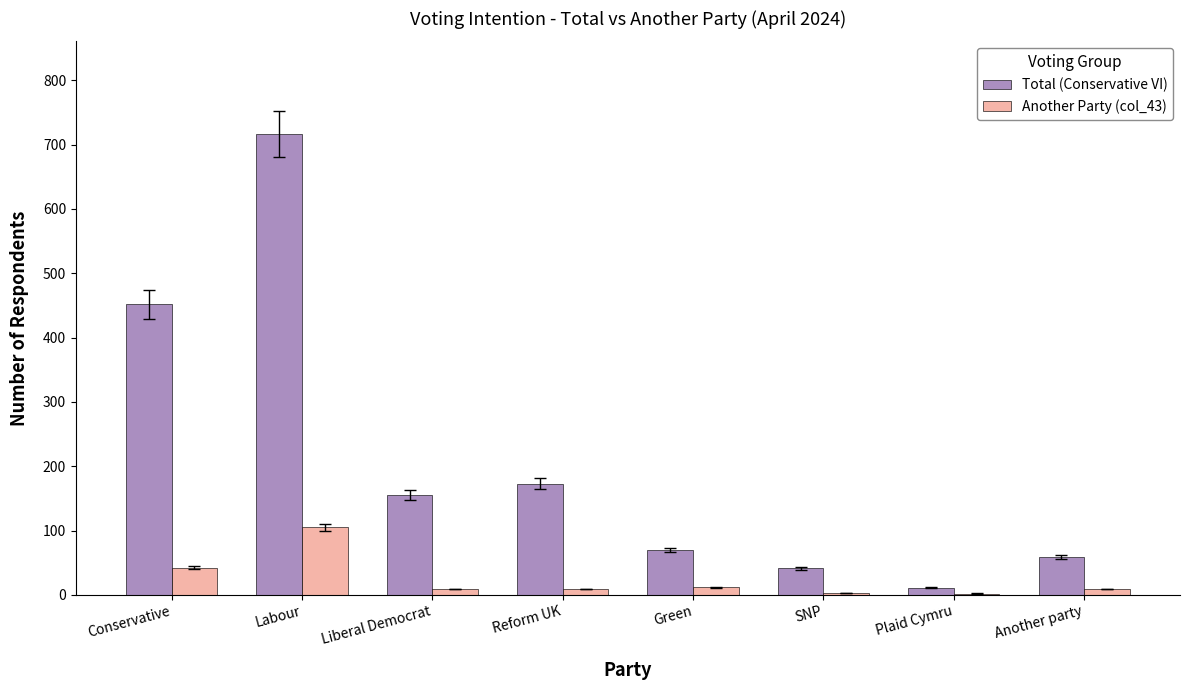

How many distinct data groups are displayed?

2